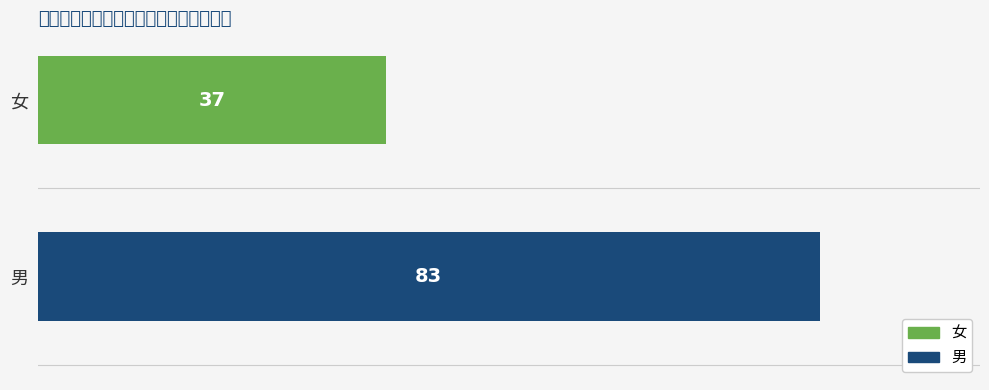

Rank the categories by value from lowest to highest.

女, 男